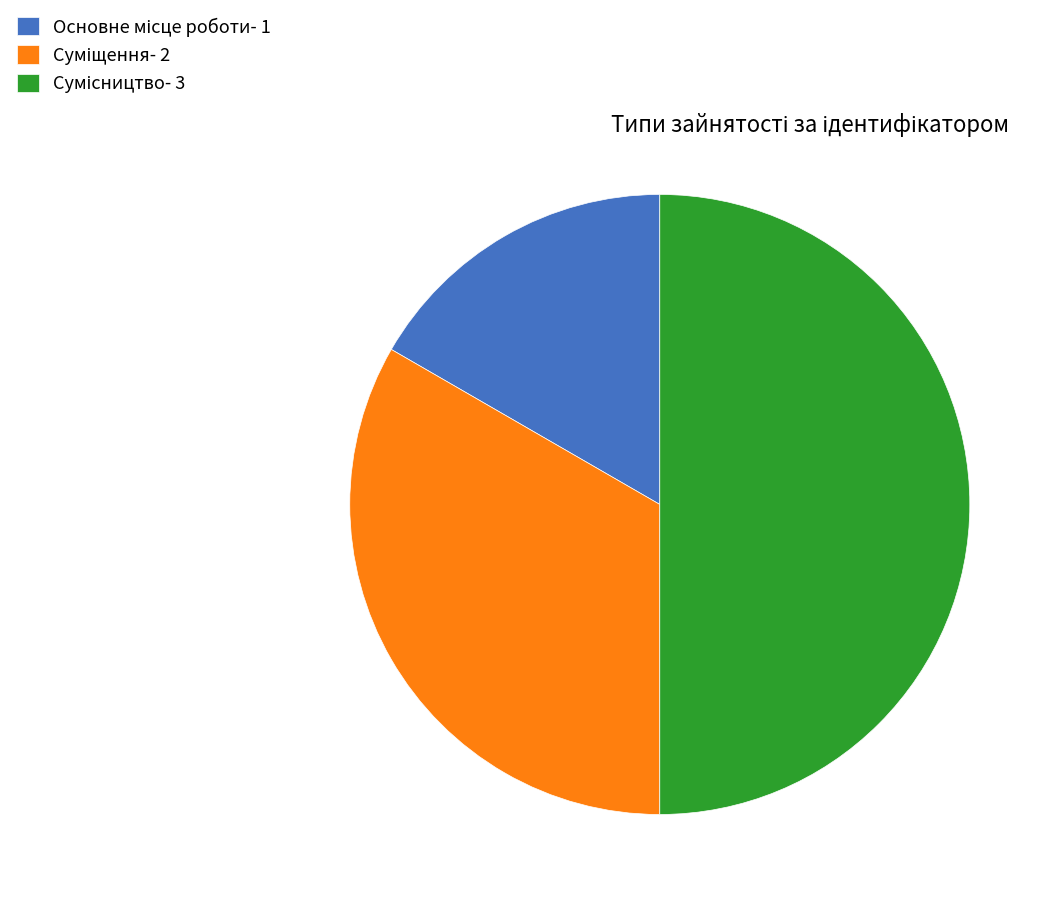

How many segments does this pie chart have?

3